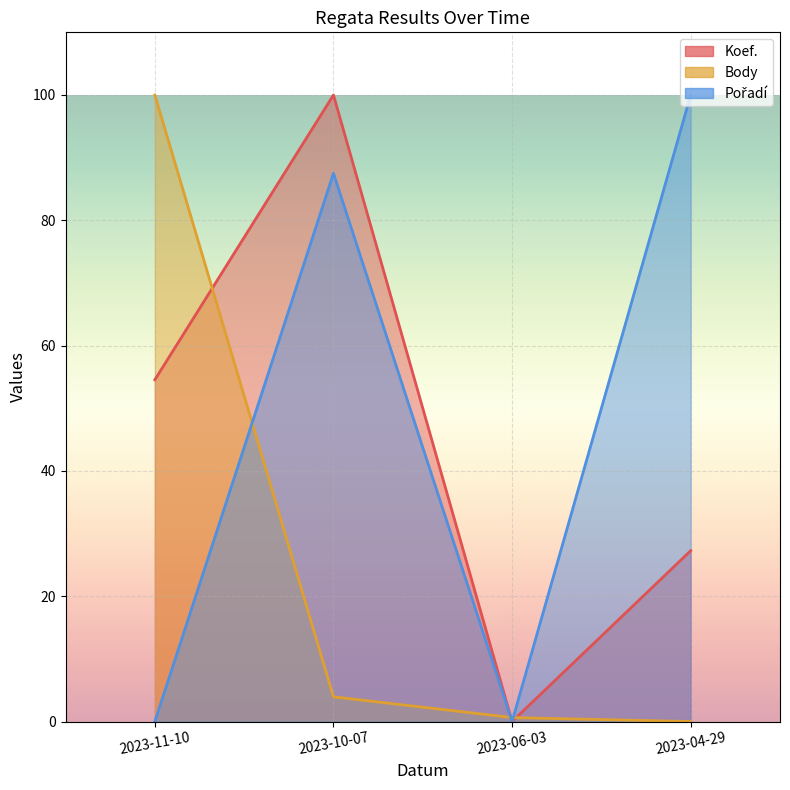

Reading left to right, what are all the values shown in this chart?

Koef.: 2023-11-10=54.5	2023-10-07=100.0	2023-06-03=0.0	2023-04-29=27.3
Body: 2023-11-10=100.0	2023-10-07=3.9	2023-06-03=0.6	2023-04-29=0.0
Pořadí: 2023-11-10=0.0	2023-10-07=87.5	2023-06-03=0.0	2023-04-29=100.0